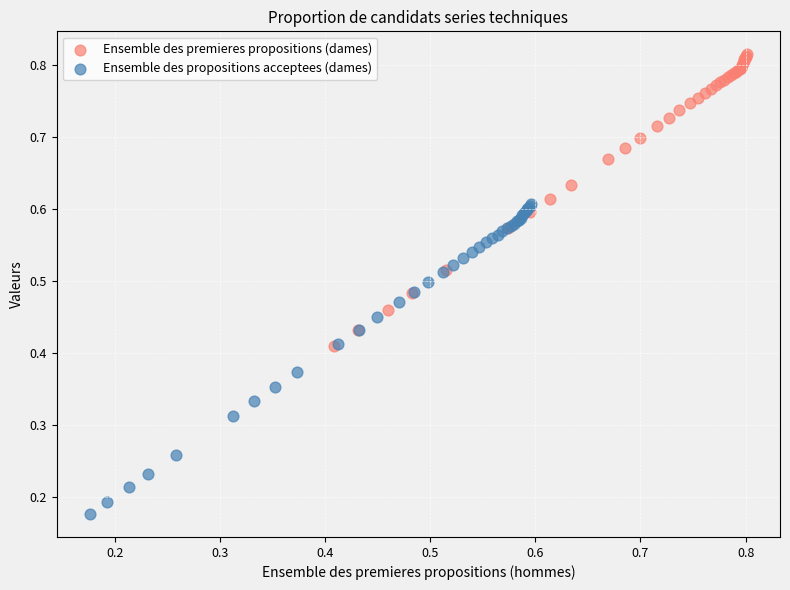

Which series has the widest spread of Y values?

Ensemble des propositions acceptees (dames)